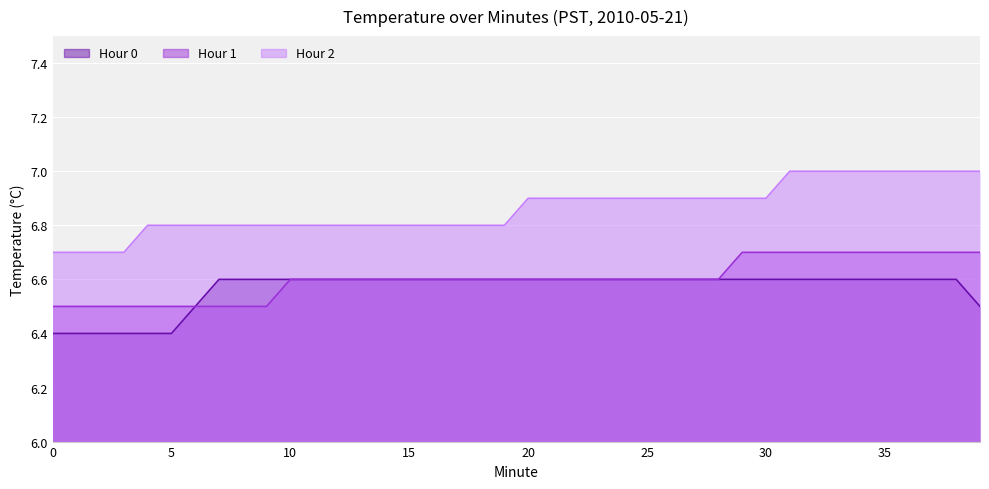

What is the spread (max minus min) of values at 31?

0.4